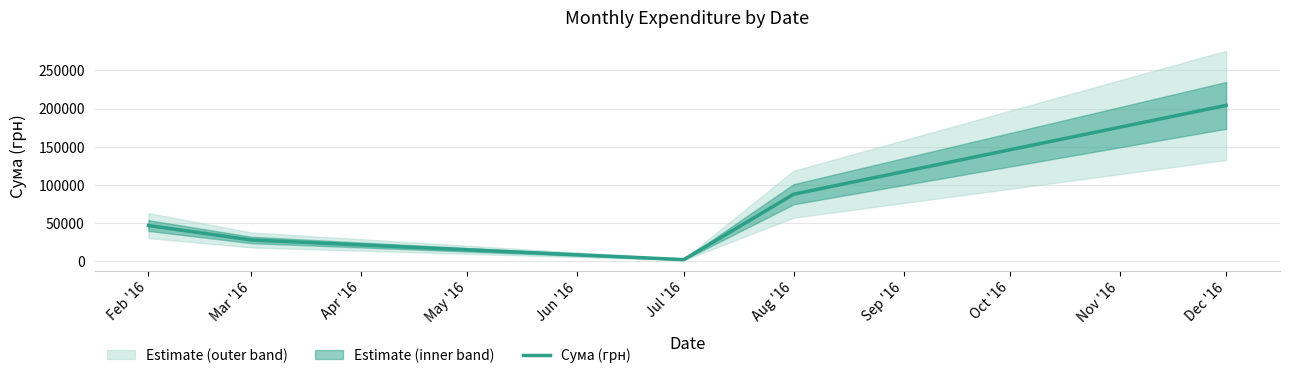

The chart shows a value of 18180.6 at Mar '16. True or false?

False